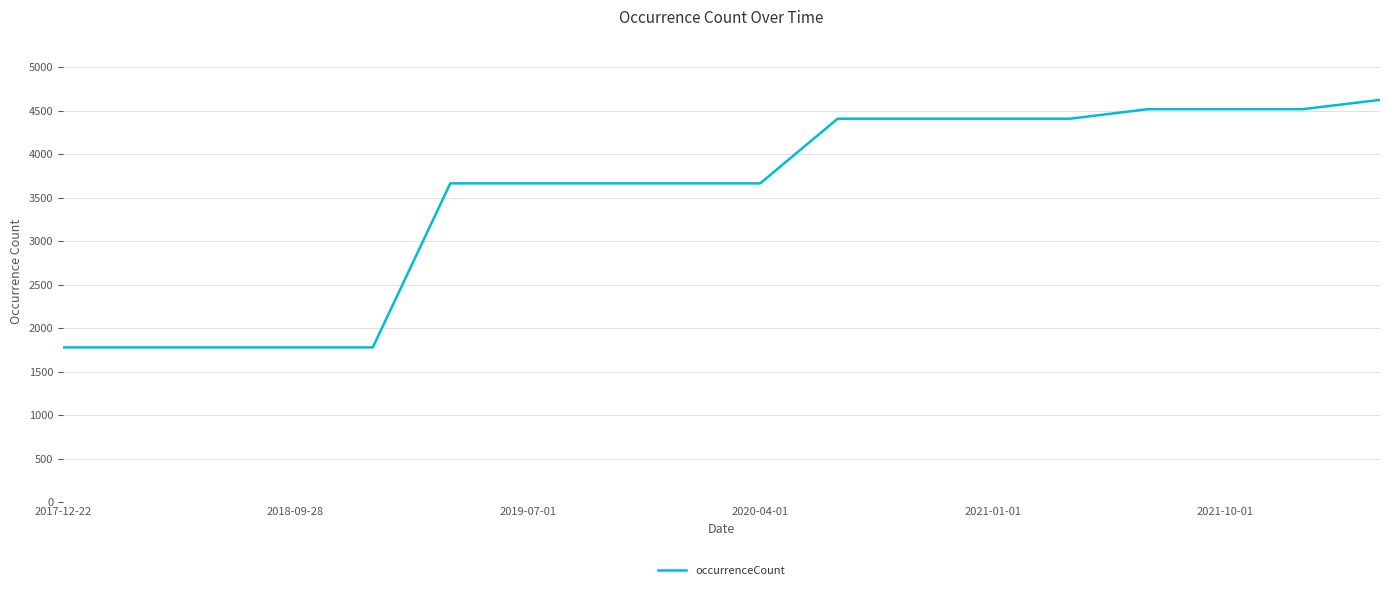

What is the difference between the maximum and minimum values?

2843